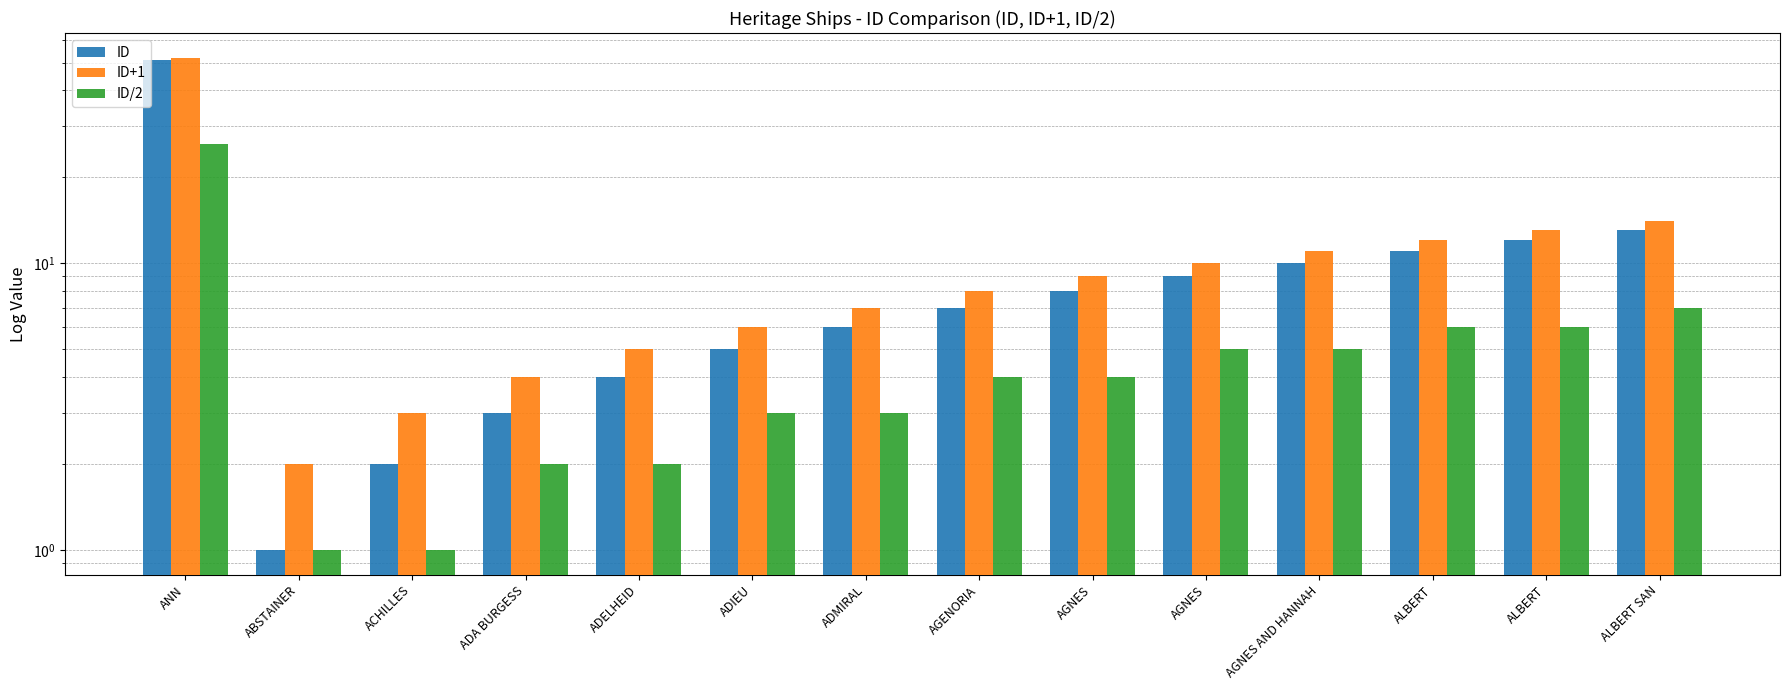

The value of ID at ALBERT is 12. True or false?

True